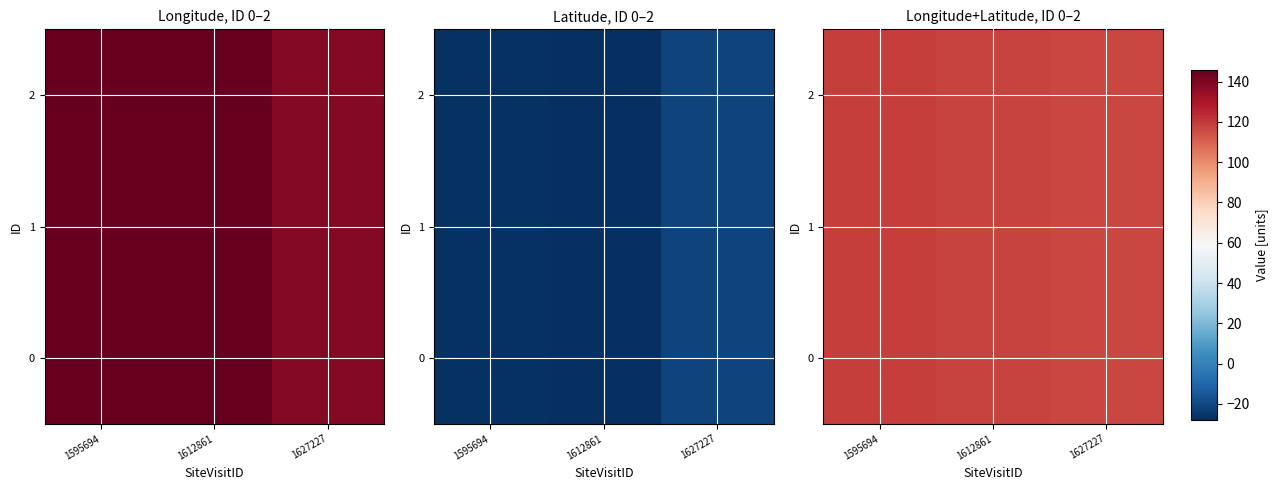

At which label is 1 closest to 117?

1627227